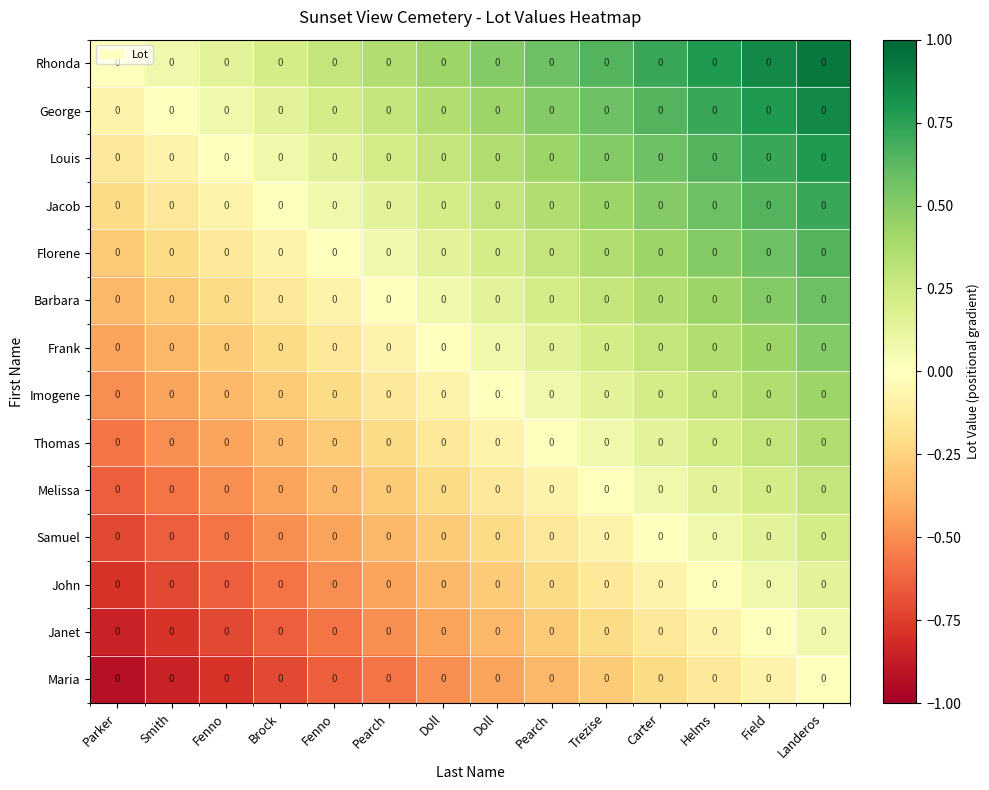

True or false: John has a value of -0.4 at Pearch.

False